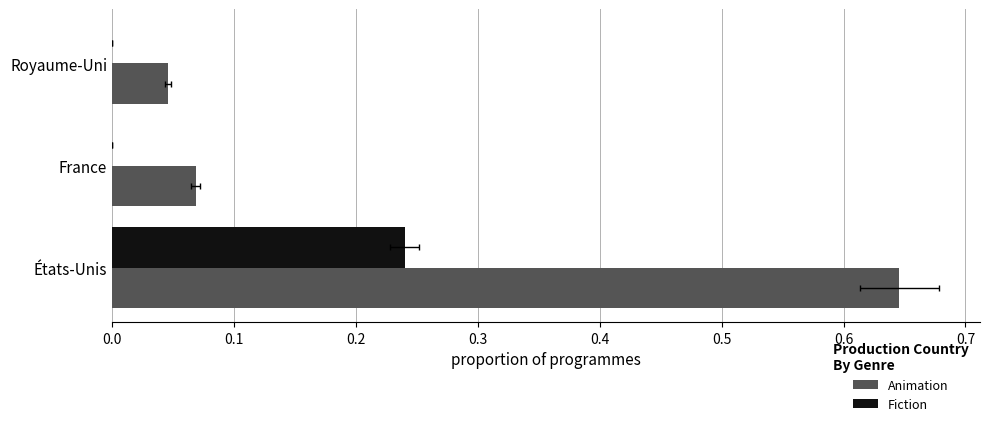

What is the value of the Animation bar at the 1st from the left?

0.6